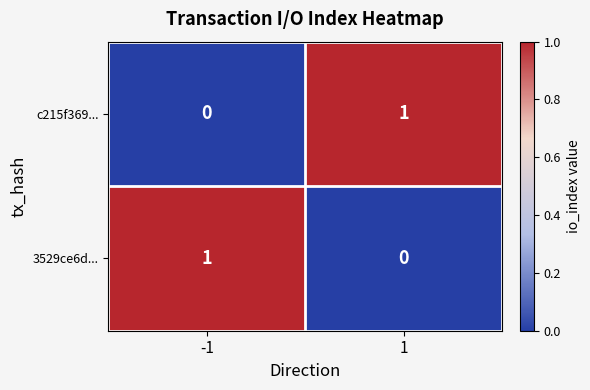

Reading left to right, transcribe all the data shown in this chart.

c215f369...: -1=0	1=1
3529ce6d...: -1=1	1=0